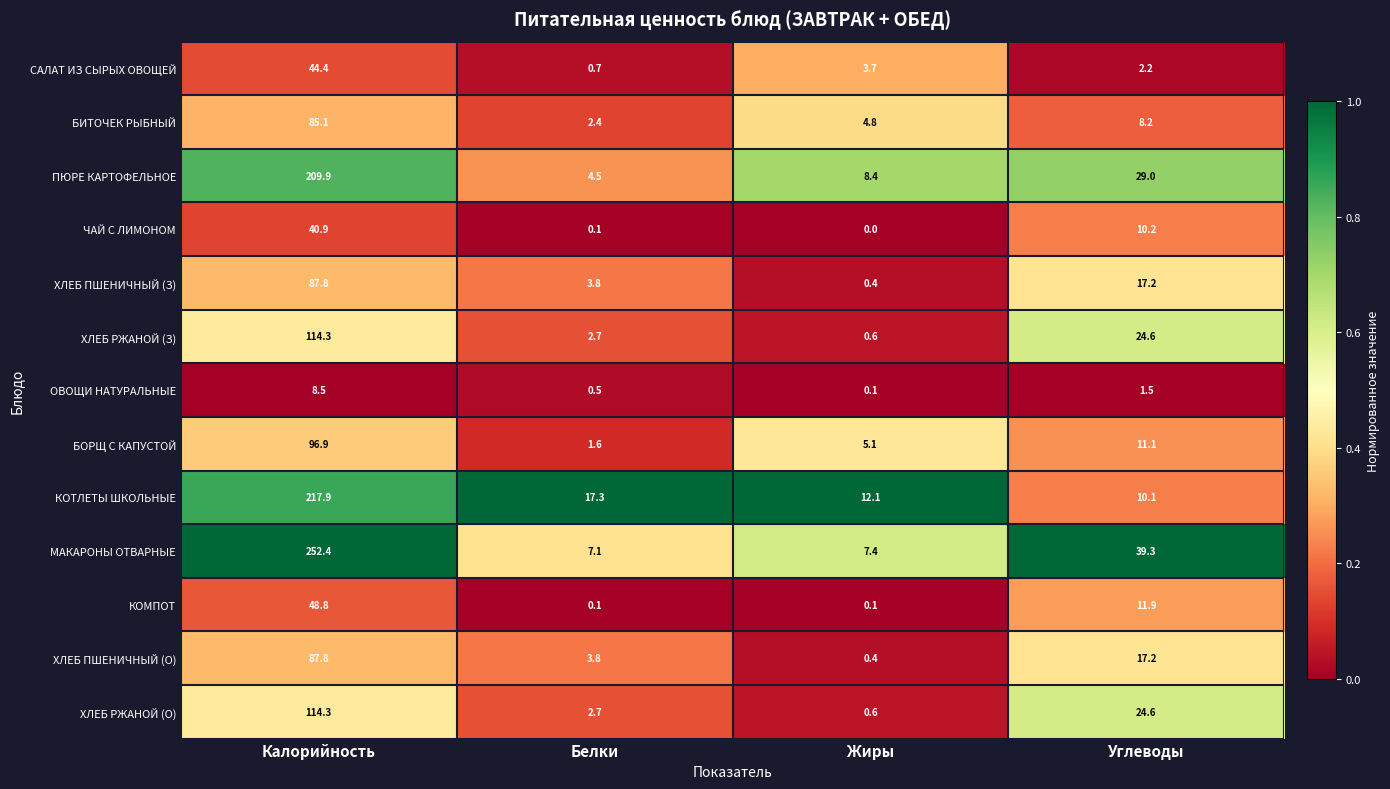

How many categories are shown in the chart?

4